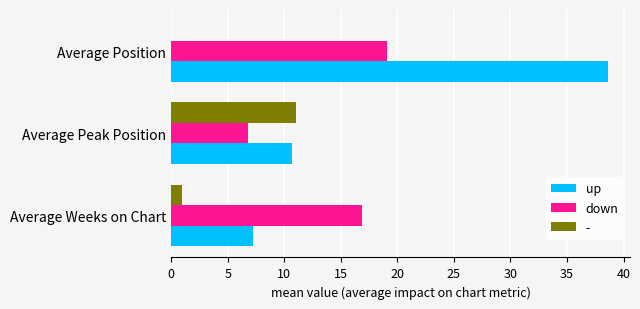

At which label does down reach its peak?

Average Position